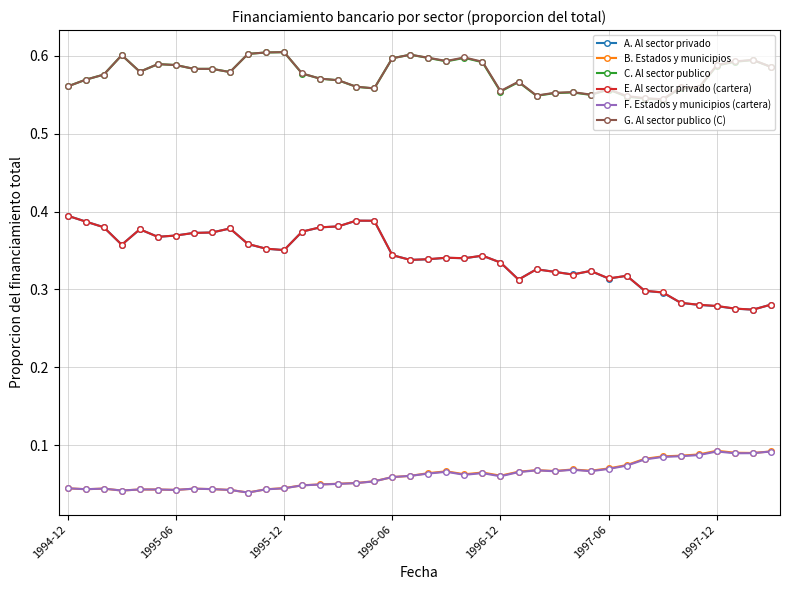

At how many categories does at least one series exceed 0?

40